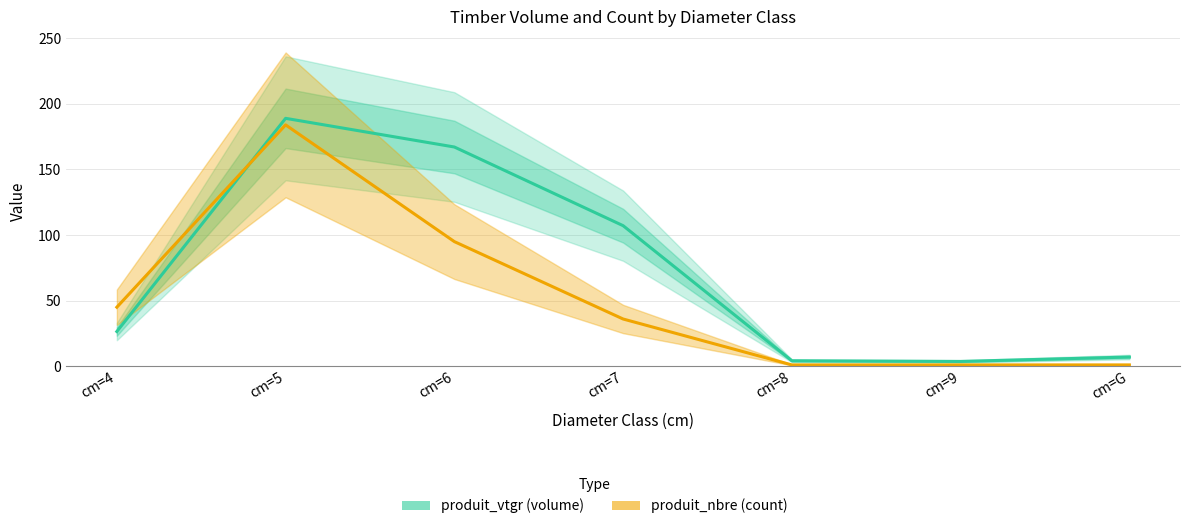

At which label does produit_vtgr reach its peak?

cm=5